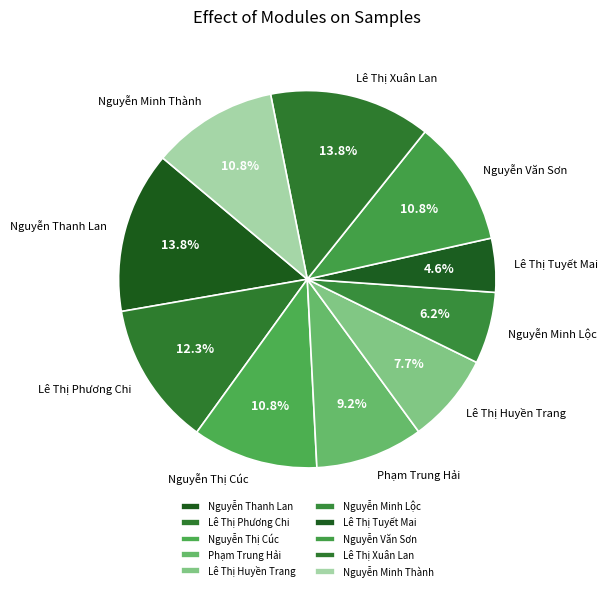

Does any single category account for the majority?

No